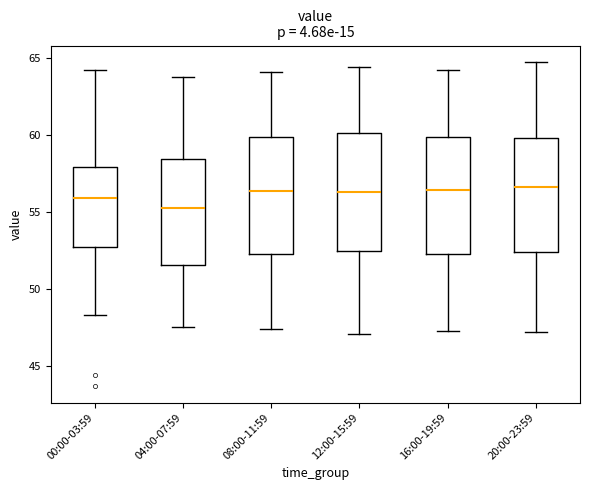

Reading left to right, read every box against the y-axis: the position of its median line, the range the box covers, and the ends of its whiskers. The values are not printed on the chart, so give them approximately, as read against the axis.

00:00-03:59: median 56.0, box 52.5 to 58.0, whiskers 48.5 to 64.5
04:00-07:59: median 55.5, box 51.5 to 58.5, whiskers 47.5 to 64.0
08:00-11:59: median 56.5, box 52.5 to 60.0, whiskers 47.5 to 64.0
12:00-15:59: median 56.5, box 52.5 to 60.0, whiskers 47.0 to 64.5
16:00-19:59: median 56.5, box 52.5 to 60.0, whiskers 47.5 to 64.0
20:00-23:59: median 56.5, box 52.5 to 60.0, whiskers 47.0 to 65.0